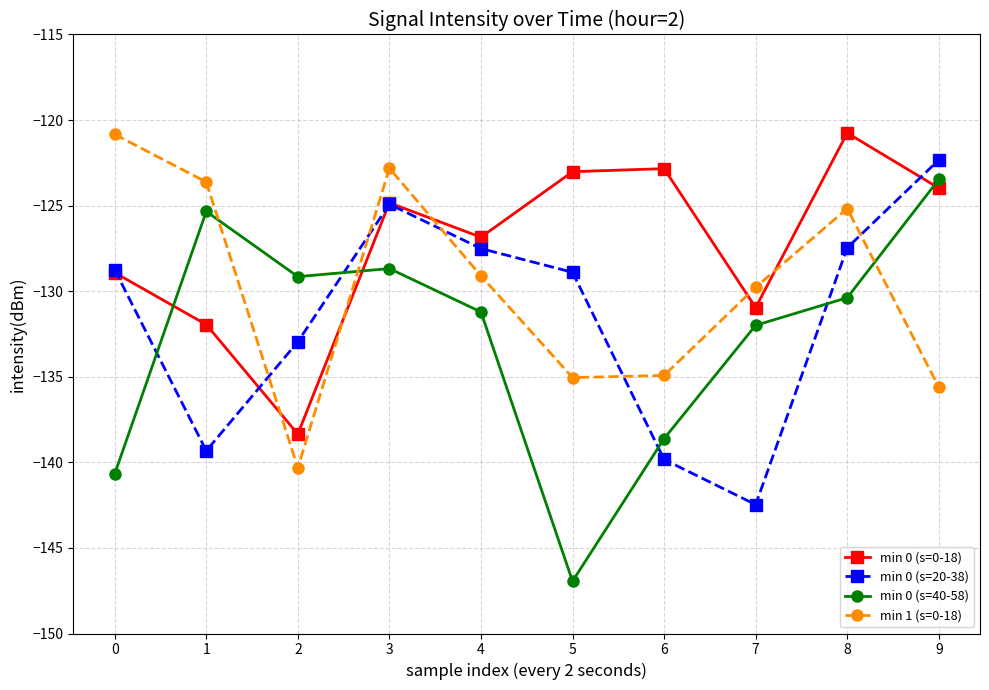

Which category has the lowest value across all series?

5